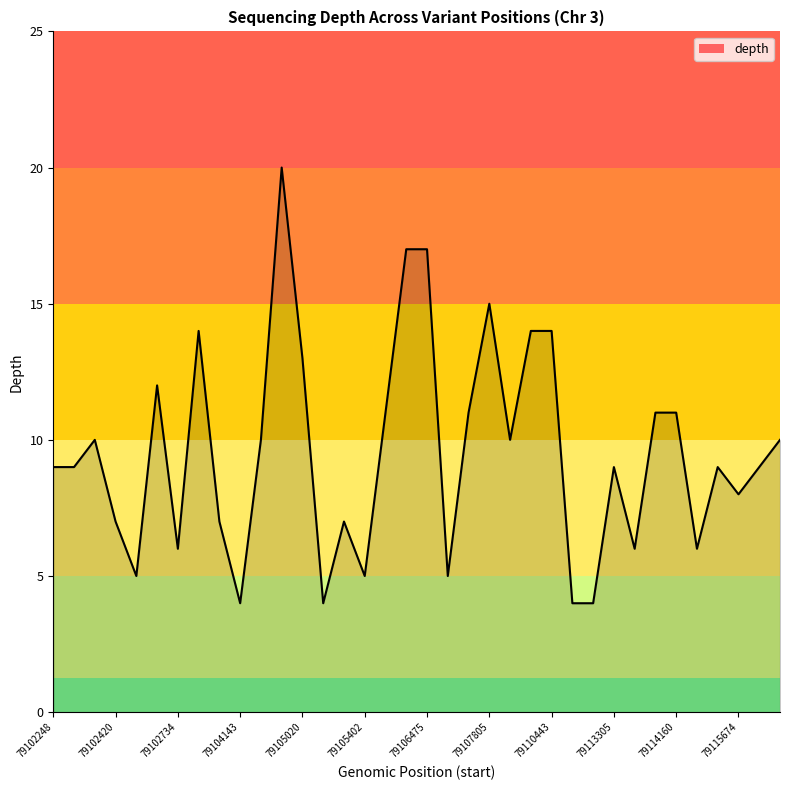

True or false: there are more than 1 points higher than both neighbors.

True